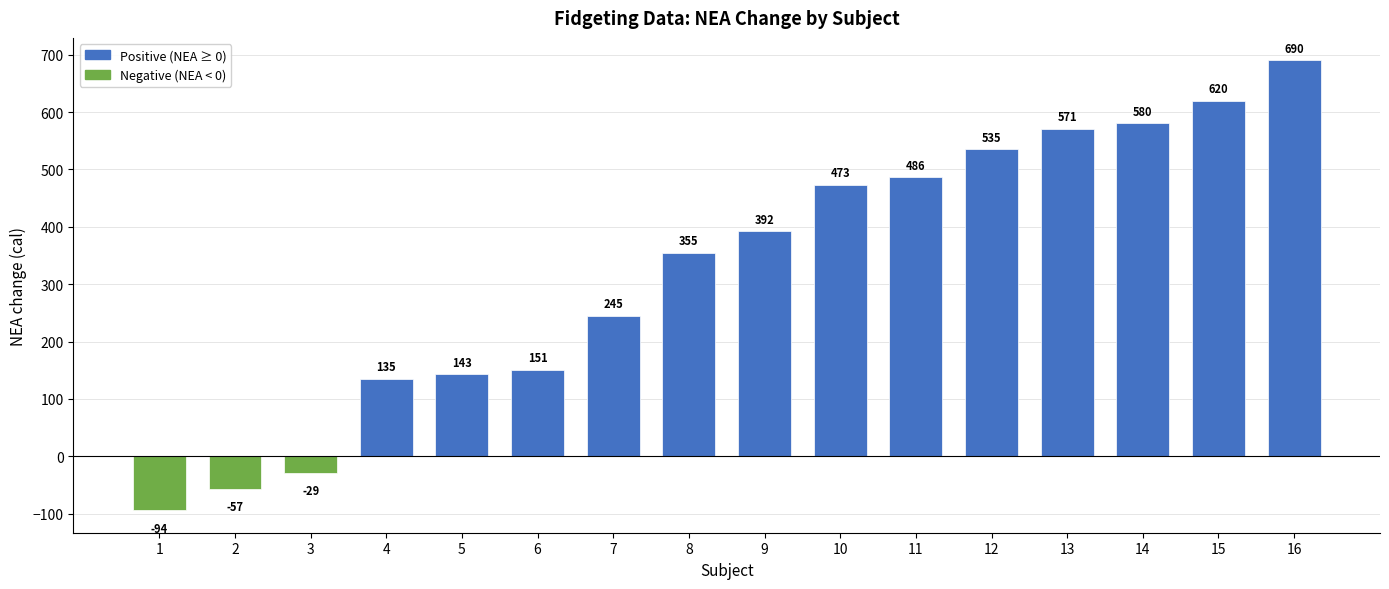

The value at 10 is 473. True or false?

True